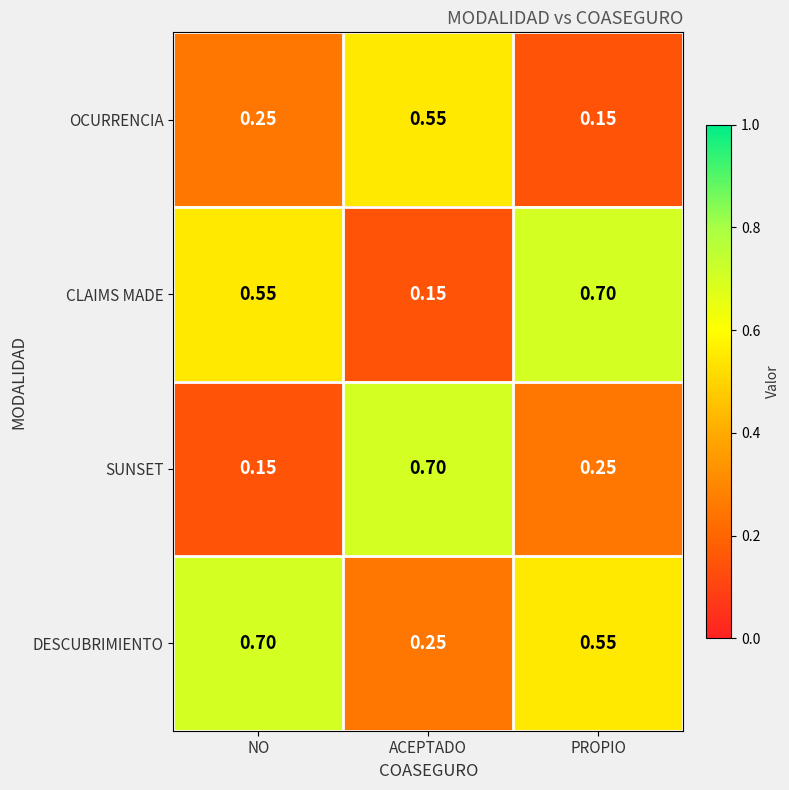

Between NO and ACEPTADO, which series saw the biggest shift?

SUNSET